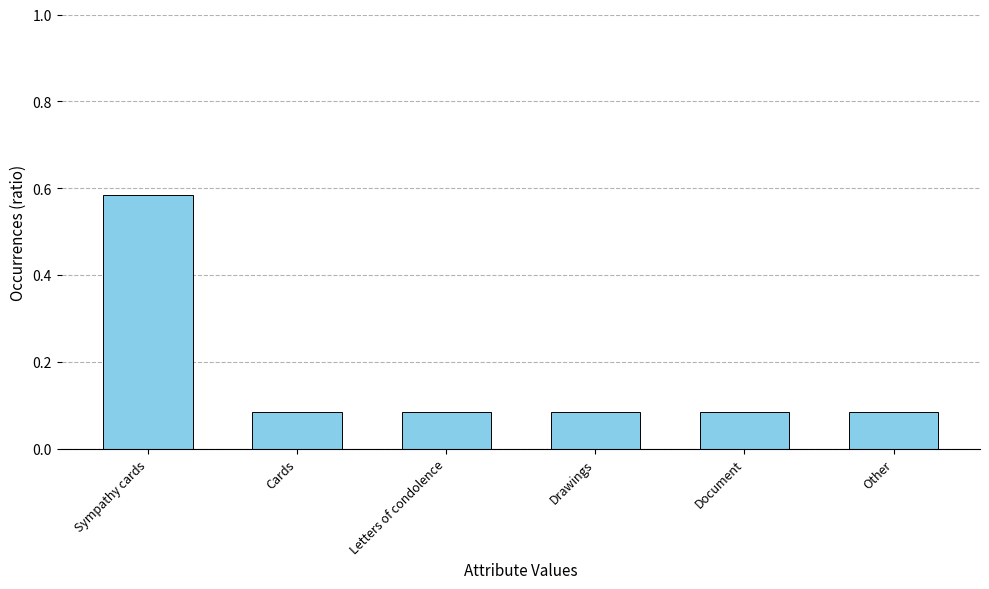

The chart shows a value of 1.0 at Sympathy cards. True or false?

False